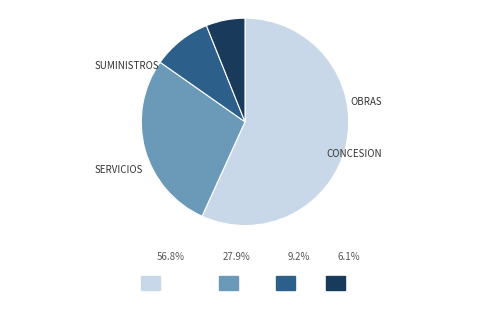

True or false: Servicios accounts for 35% of the total.

False